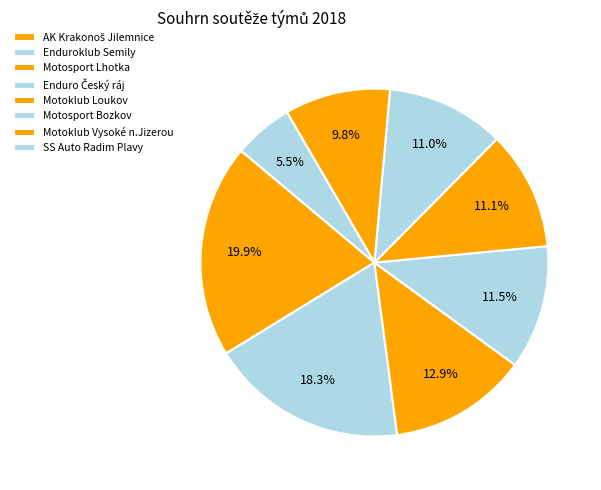

To the nearest percent, what is the difference between the Motoklub Loukov and AK Krakonoš Jilemnice slice percentages?

9%